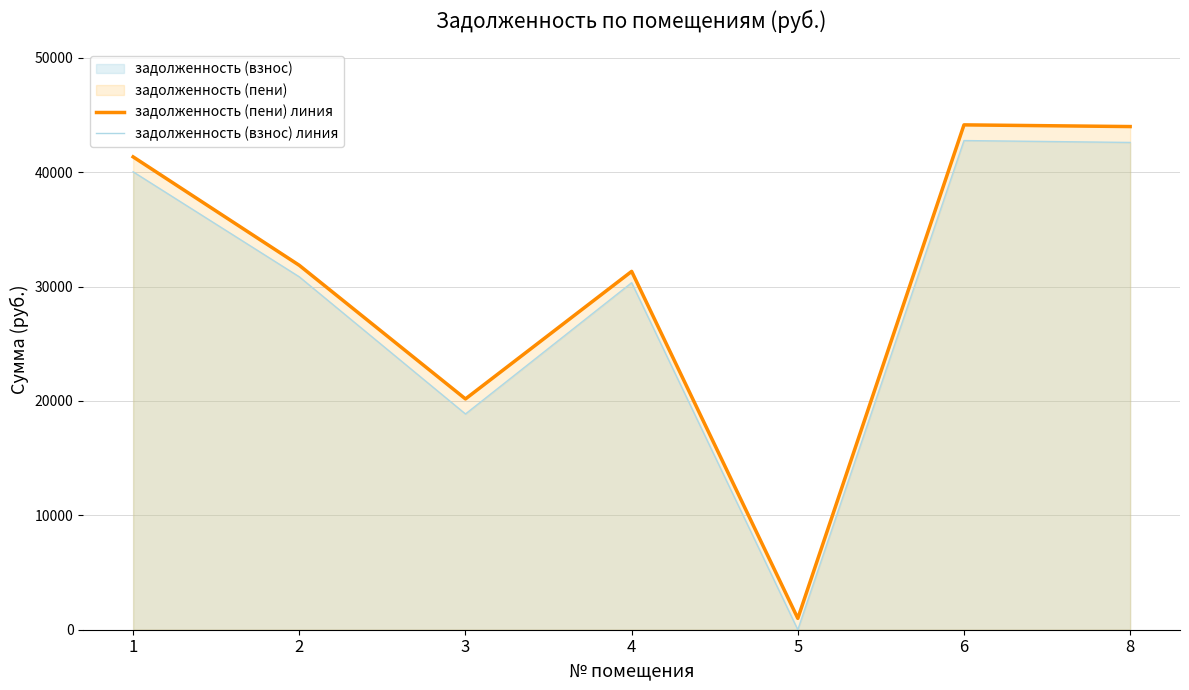

True or false: задолженность (пени) линия and задолженность (взнос) линия cross at least once.

False